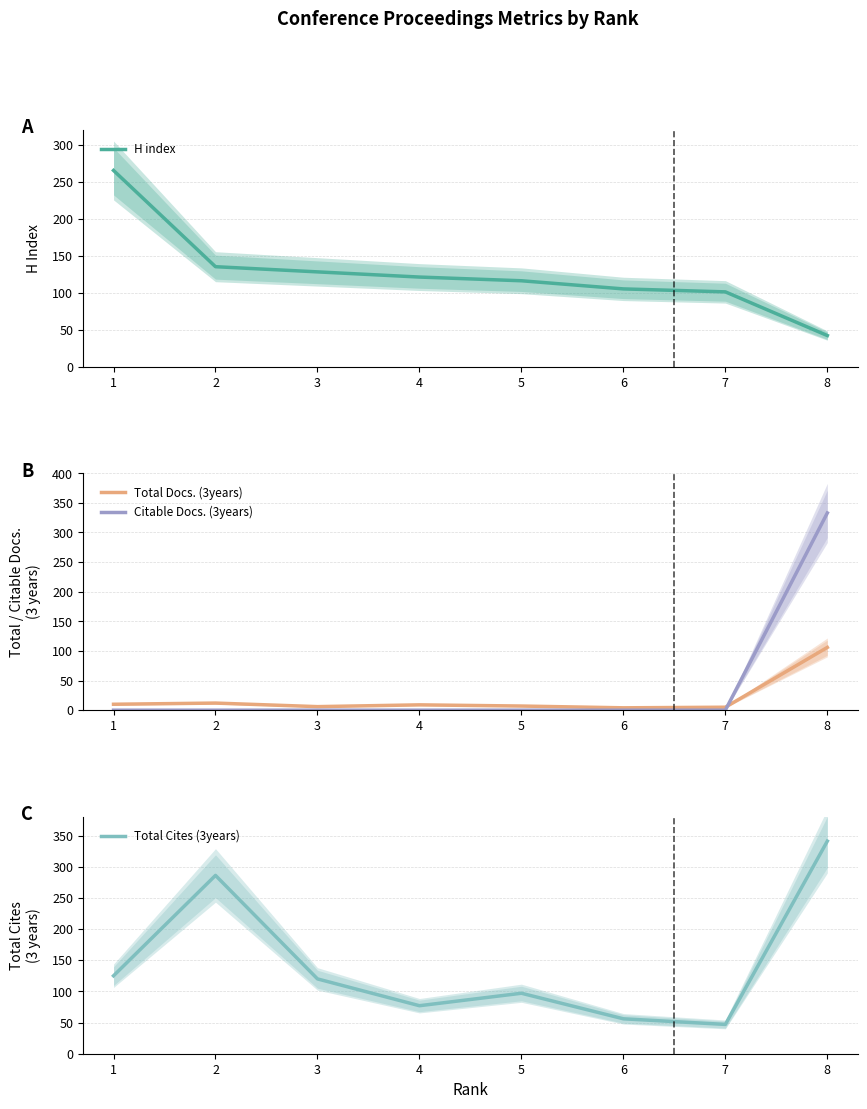

What is the maximum value for H index?

265